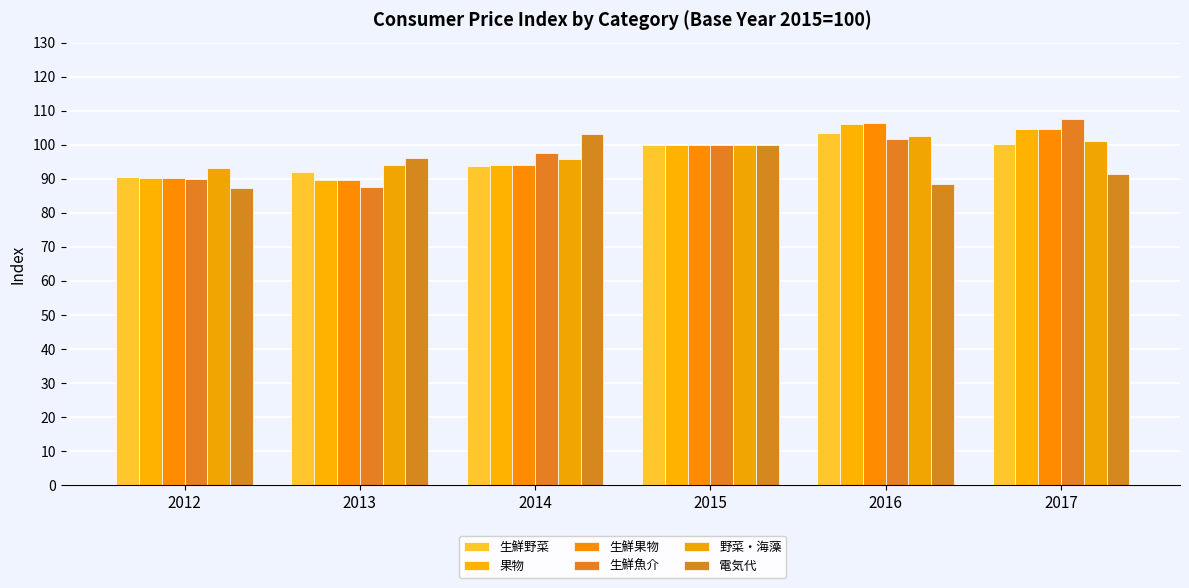

At which category is the sum across all series the highest?

2017